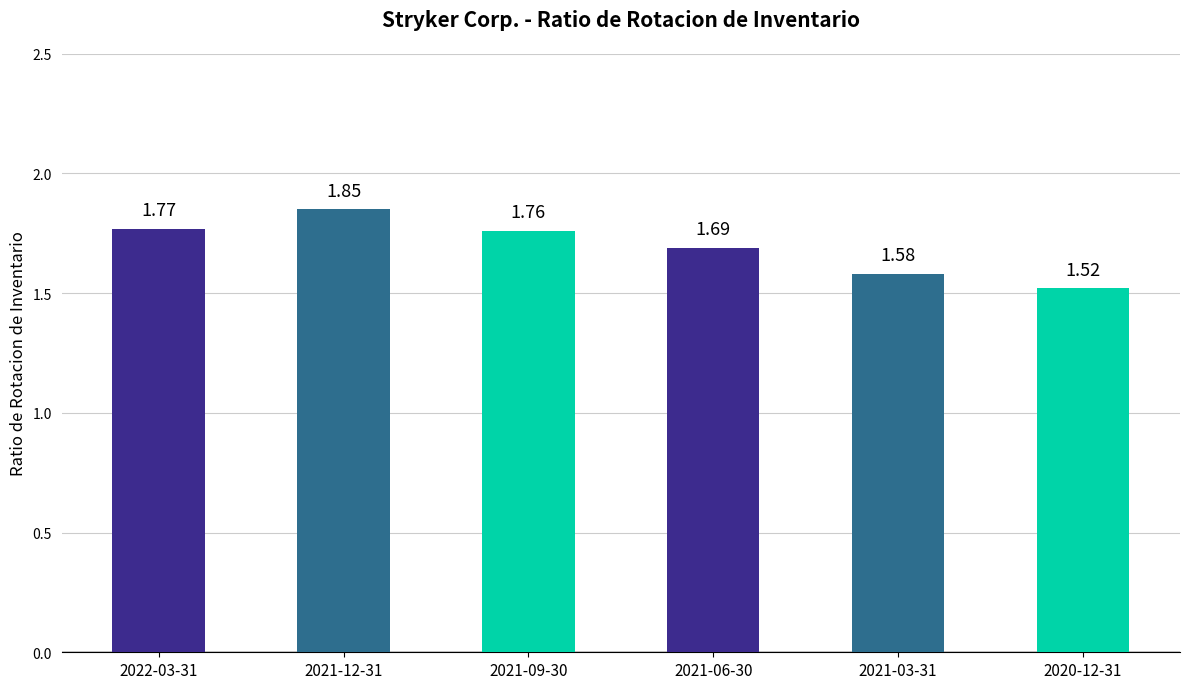

Rank the categories by value from lowest to highest.

2020-12-31, 2021-03-31, 2021-06-30, 2021-09-30, 2022-03-31, 2021-12-31